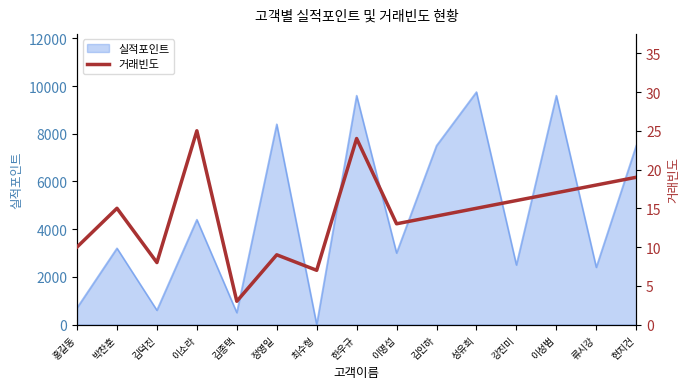

How many lines are shown in the chart?

1